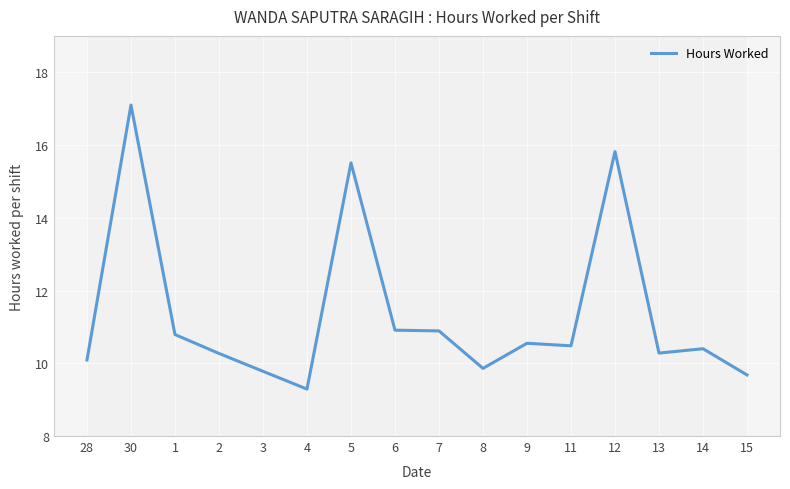

What is the maximum value shown in the chart?

17.1